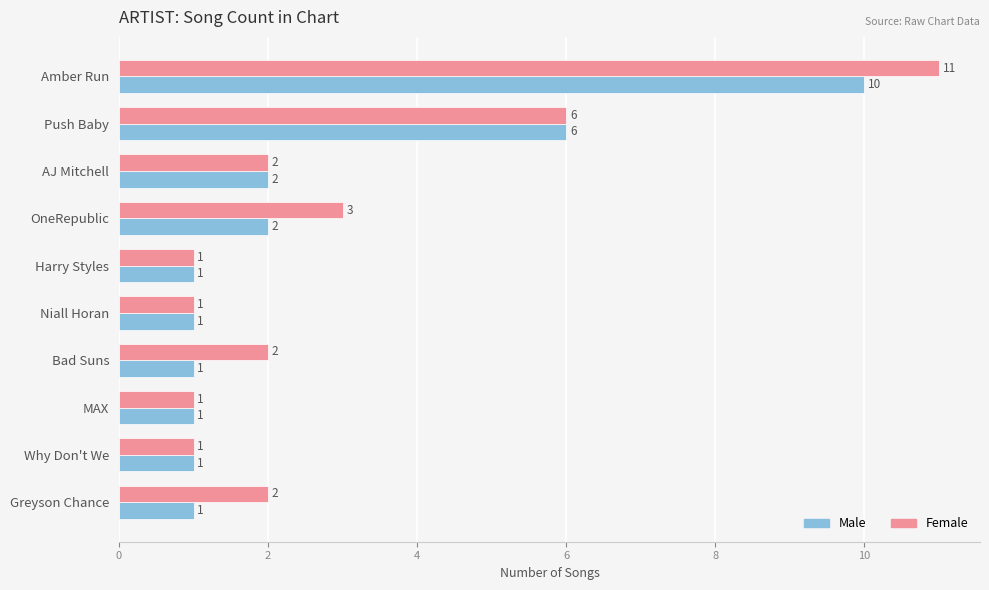

At which category is the sum across all series the highest?

Amber Run